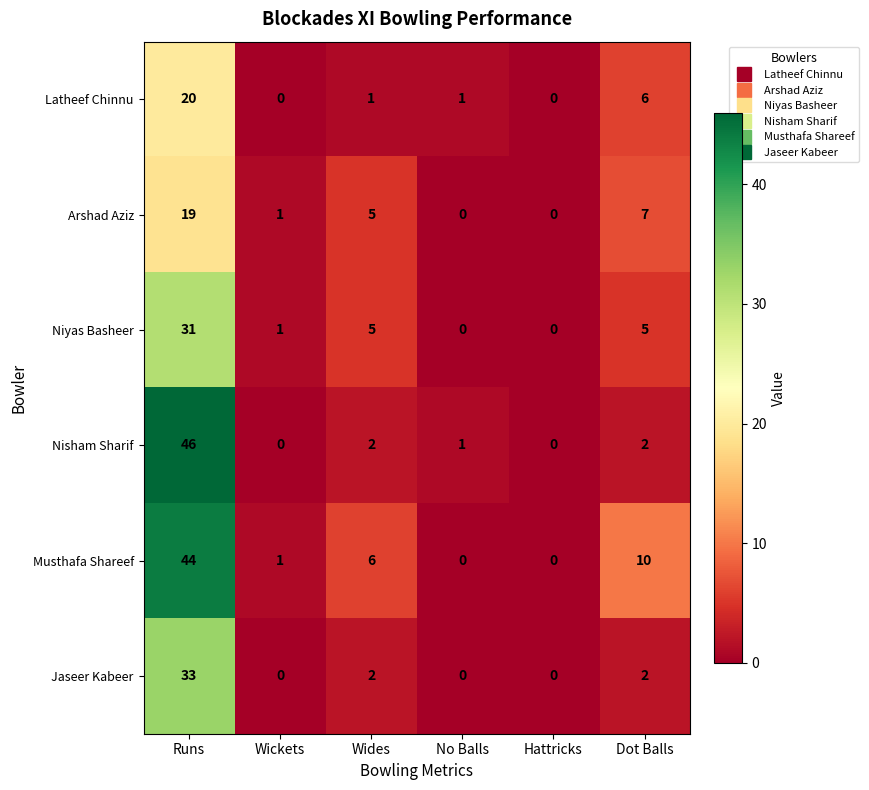

Rank the series by their maximum value, from lowest to highest.

Arshad Aziz, Latheef Chinnu, Niyas Basheer, Jaseer Kabeer, Musthafa Shareef, Nisham Sharif